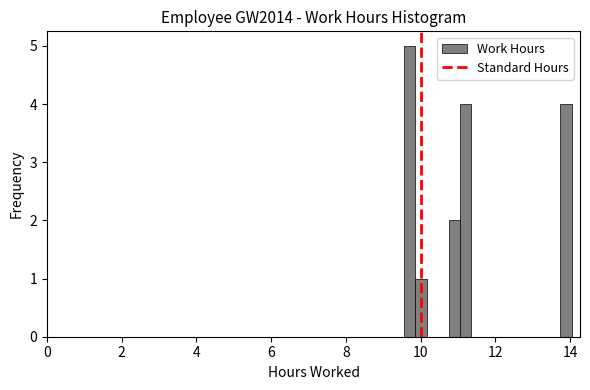

Around what value on the x-axis is the tallest bar? Give the approximate position of its centre, as read against the axis.

9.8